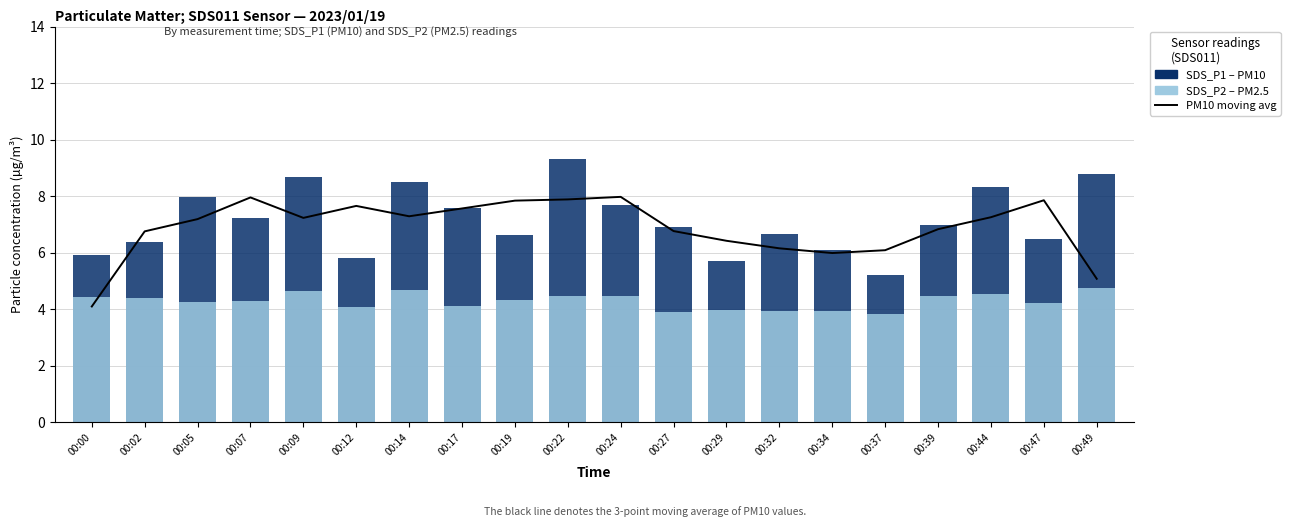

The PM10 moving avg series shows 3.5 at 00:39. True or false?

False